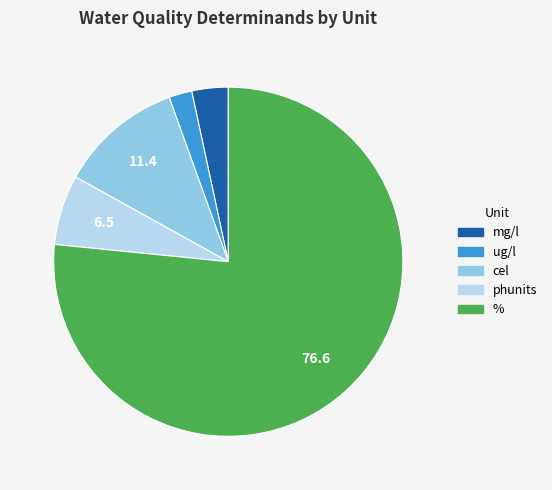

Is there any slice that represents more than half of the pie?

Yes